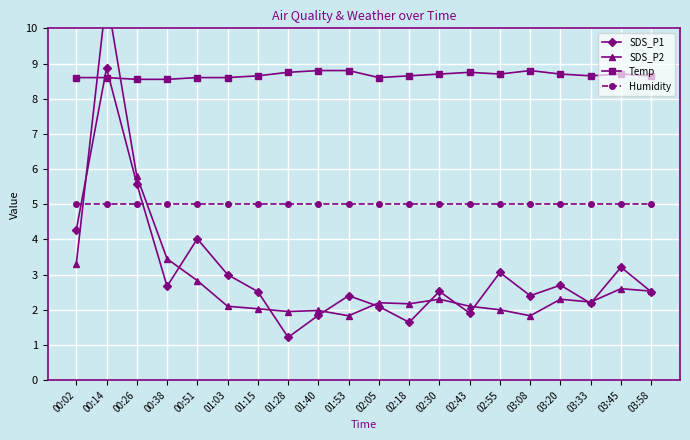

Which series has the largest range (max minus min)?

SDS_P2